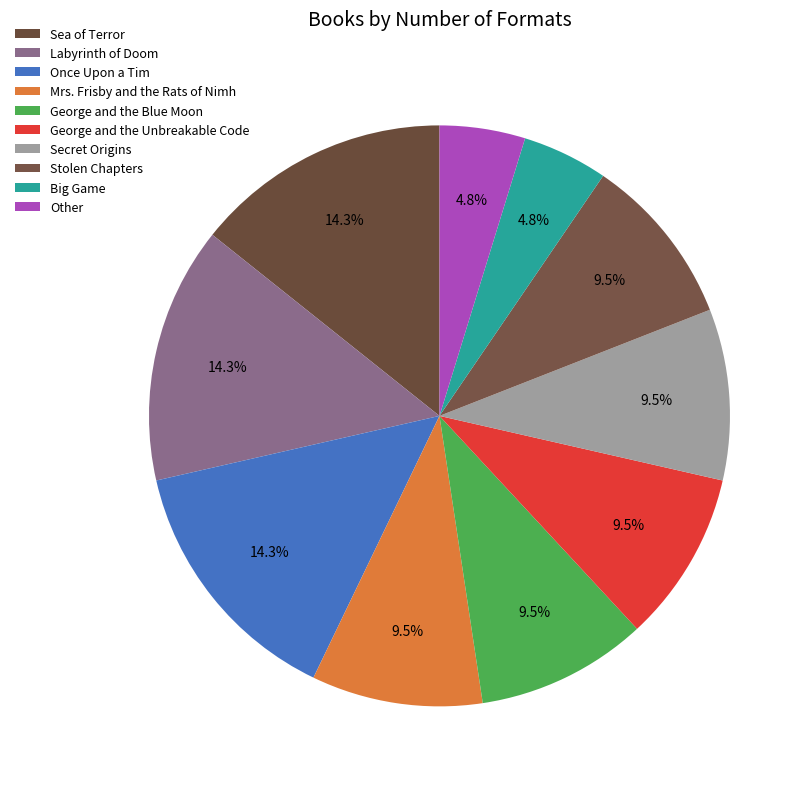

To the nearest percent, what is the combined percentage of Stolen Chapters and George and the Unbreakable Code?

19%